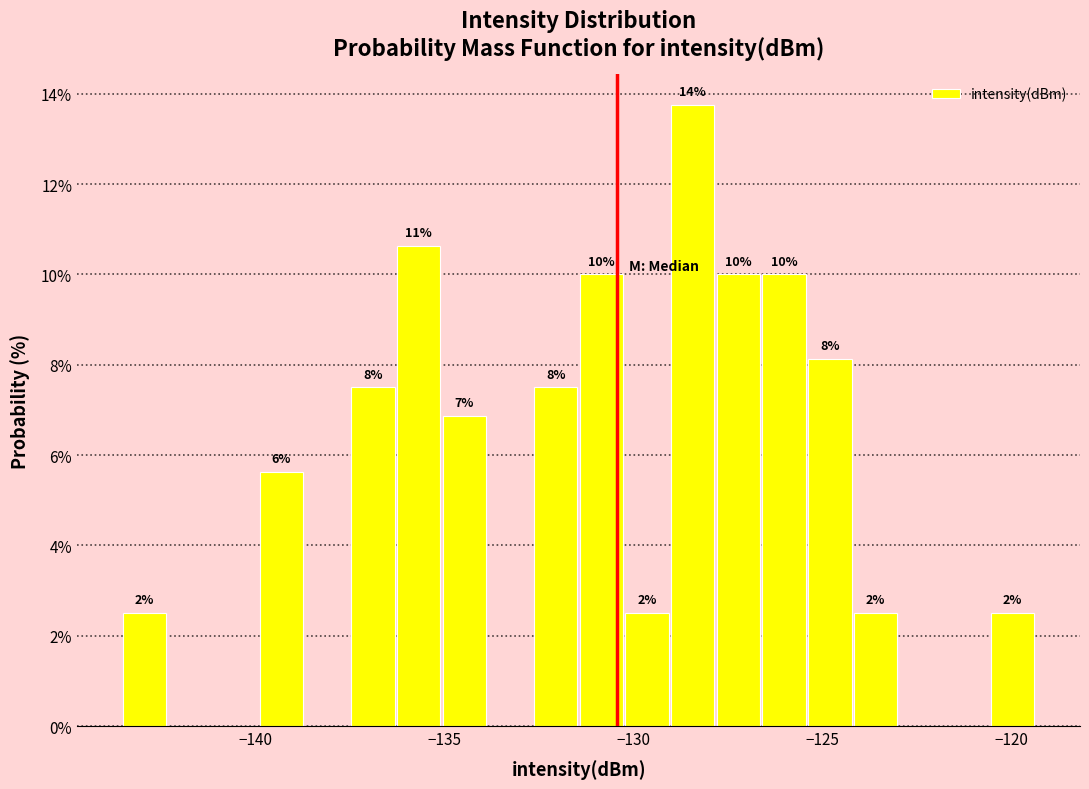

Read against the x-axis, roughly where is the centre of the tallest bar?

-128.5